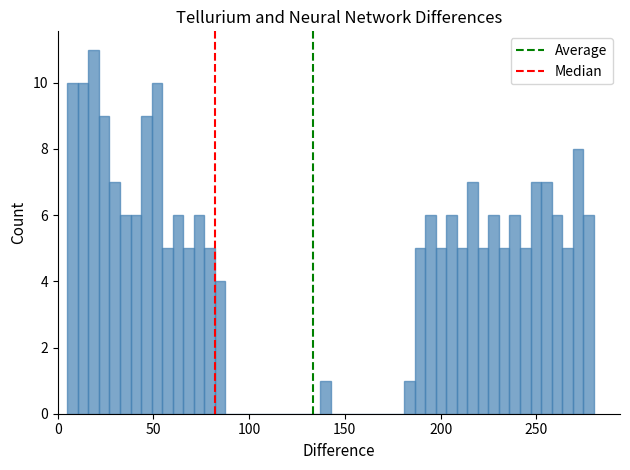

Around what value on the x-axis is the tallest bar? Give the approximate position of its centre, as read against the axis.

20